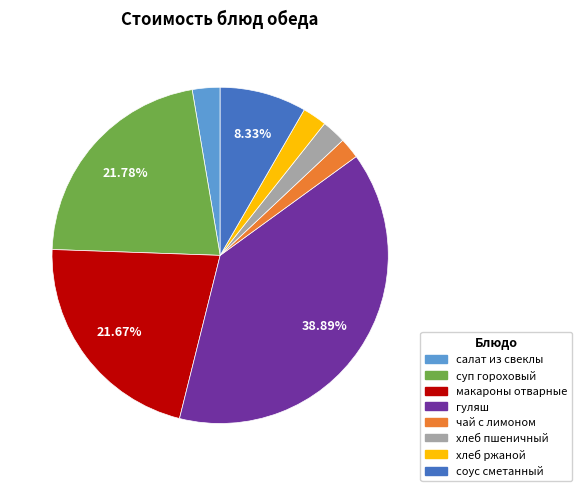

How many segments does this pie chart have?

8